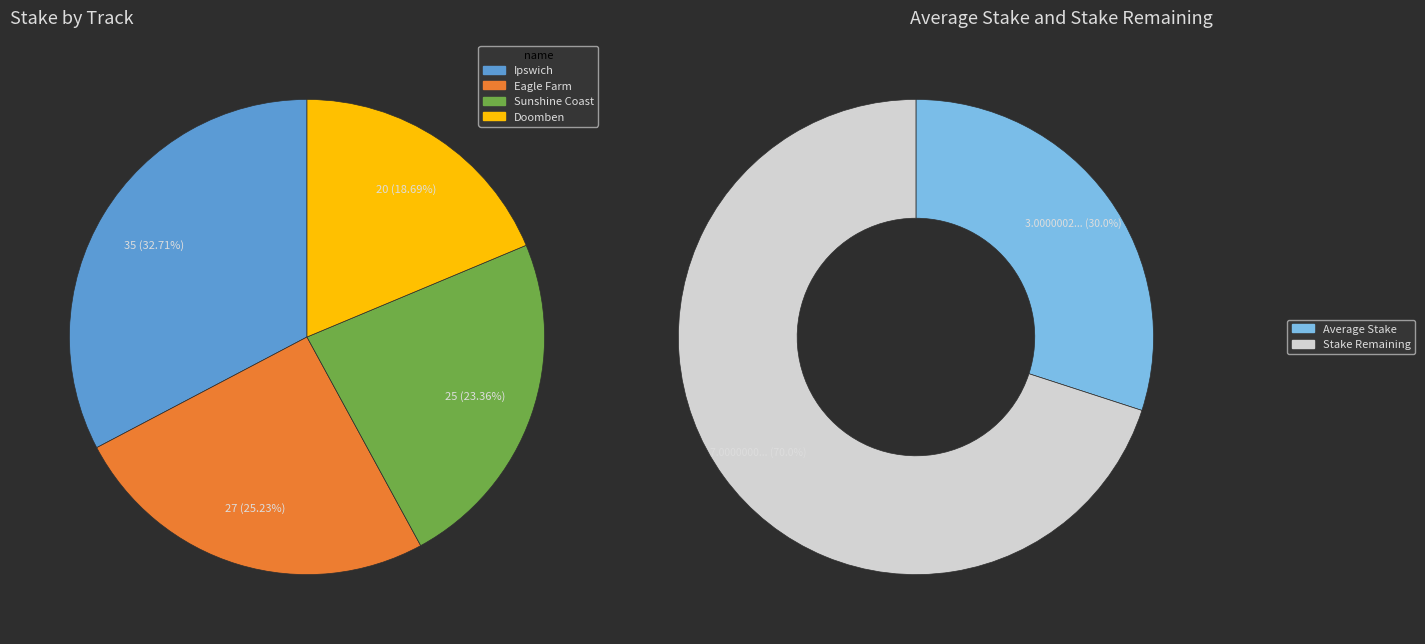

True or false: Kirra Lass accounts for 1% of the total.

False